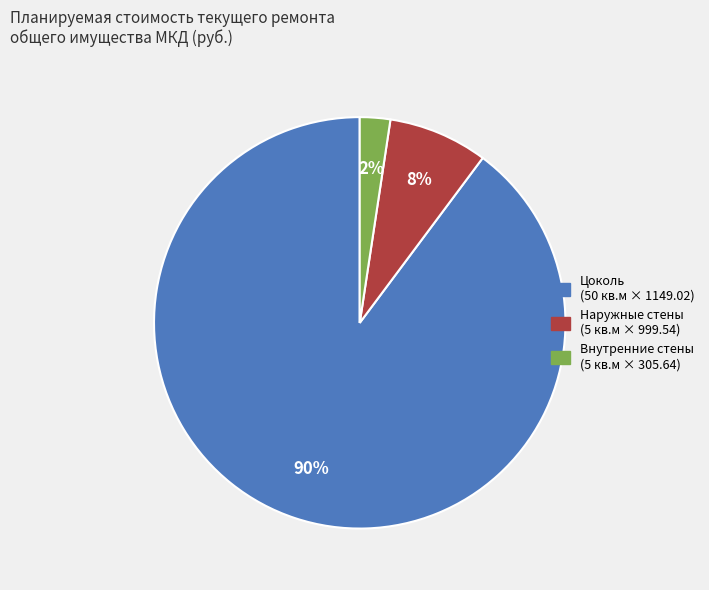

Is there a majority slice in this chart?

Yes